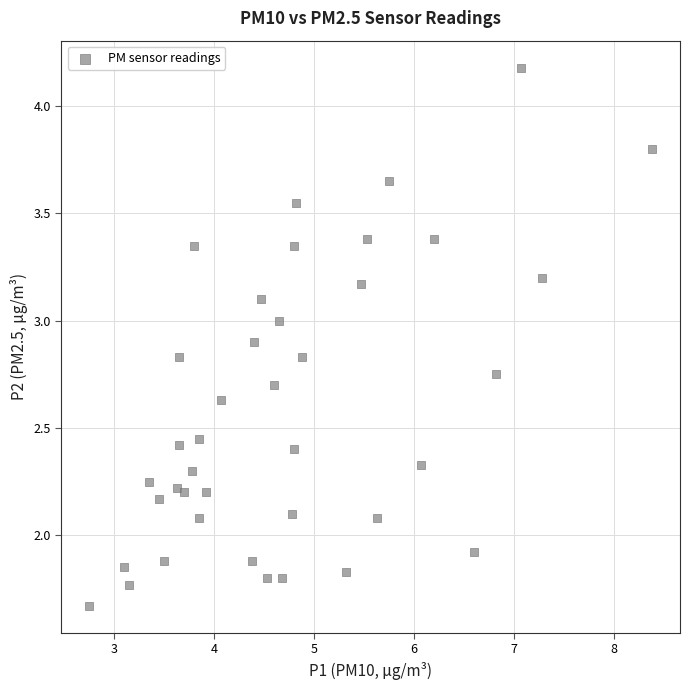

What is the range of X values (max minus min)?

5.6